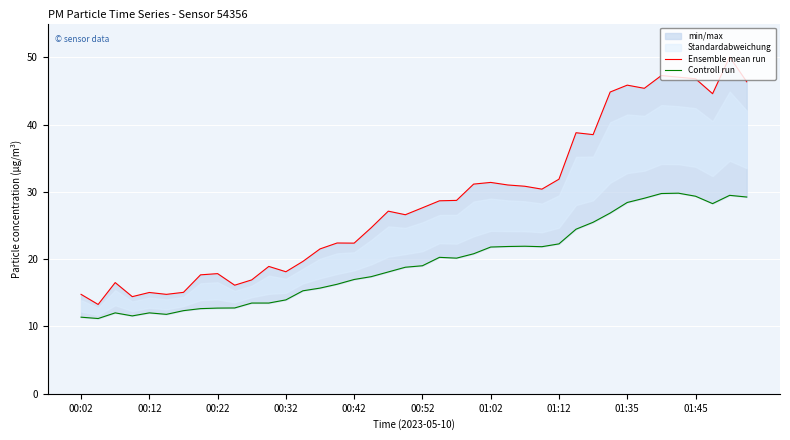

Which series has the widest spread of values?

Ensemble mean run